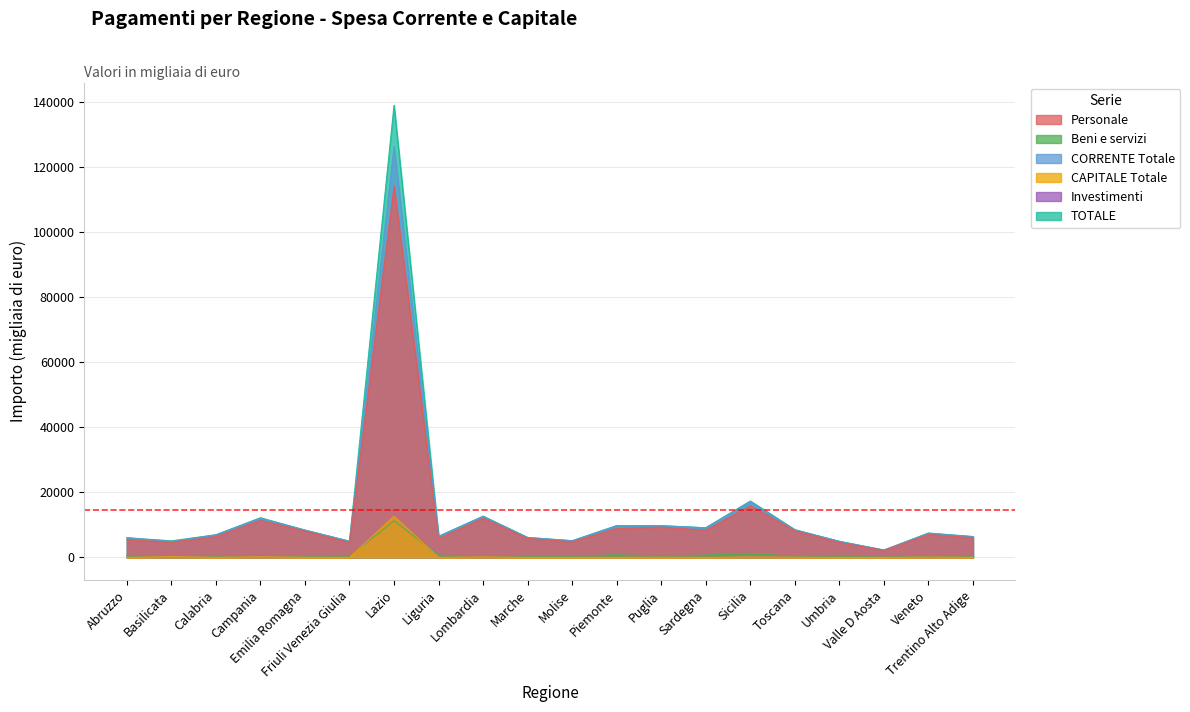

What is the average value of the Investimenti series?

693